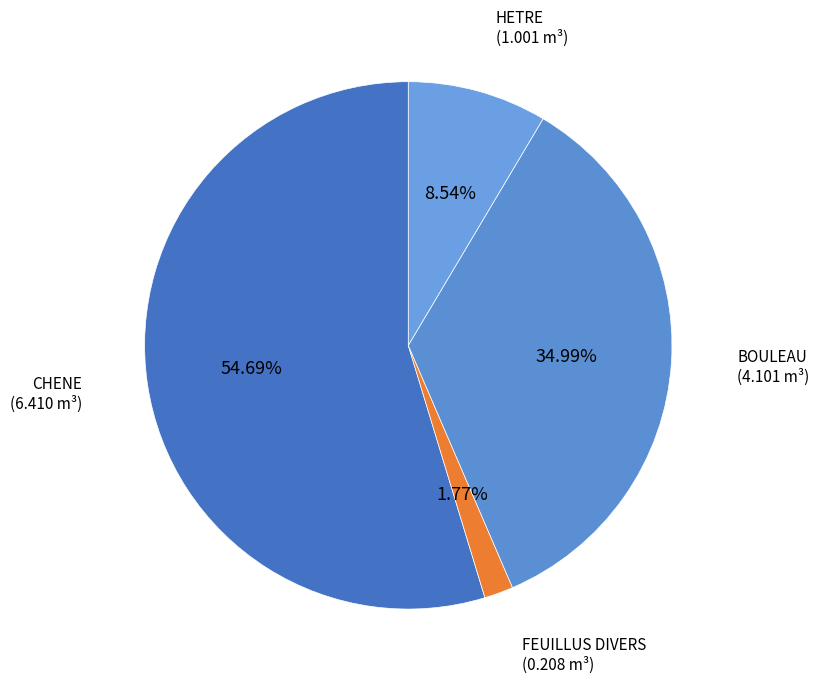

Which category accounts for the majority?

CHENE